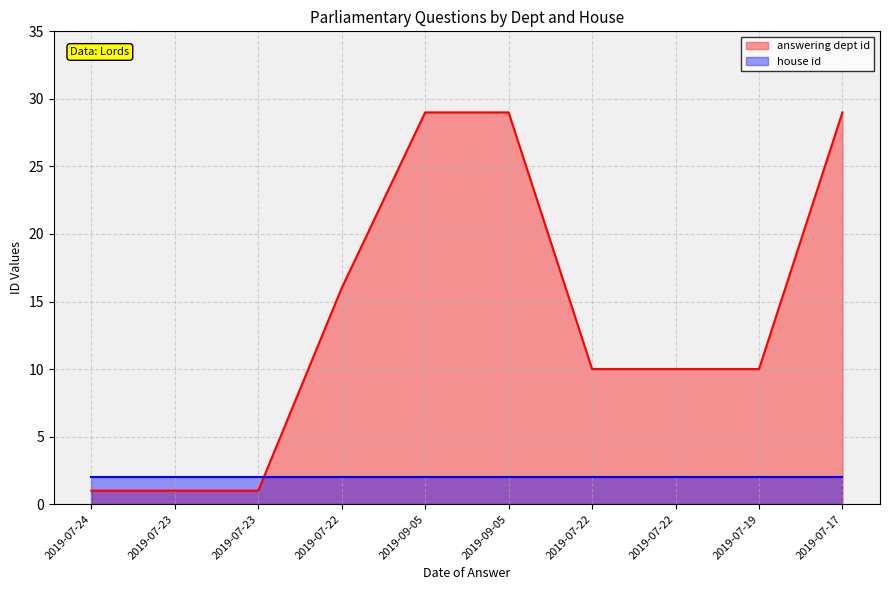

Count the values in the range 1 to 29.

10